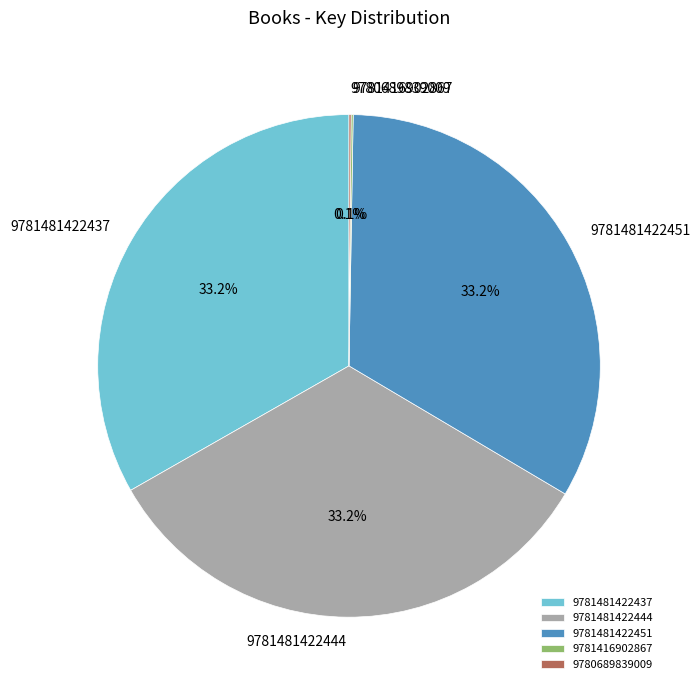

To the nearest percent, what percentage of the pie is 9781481422451?

33%